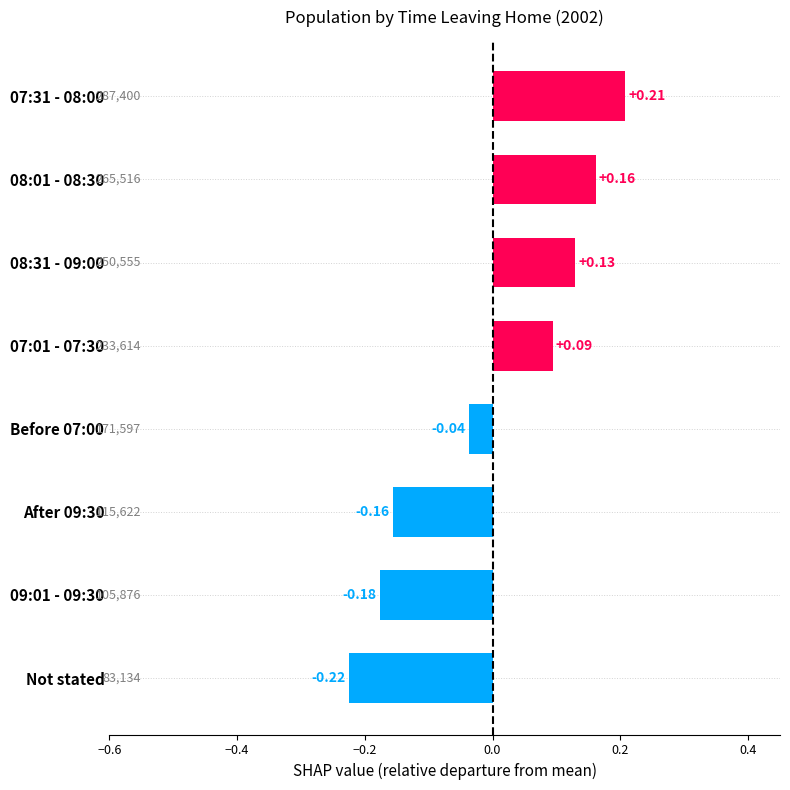

Rank the categories by value from highest to lowest.

07:31 - 08:00, 08:01 - 08:30, 08:31 - 09:00, 07:01 - 07:30, Before 07:00, After 09:30, 09:01 - 09:30, Not stated